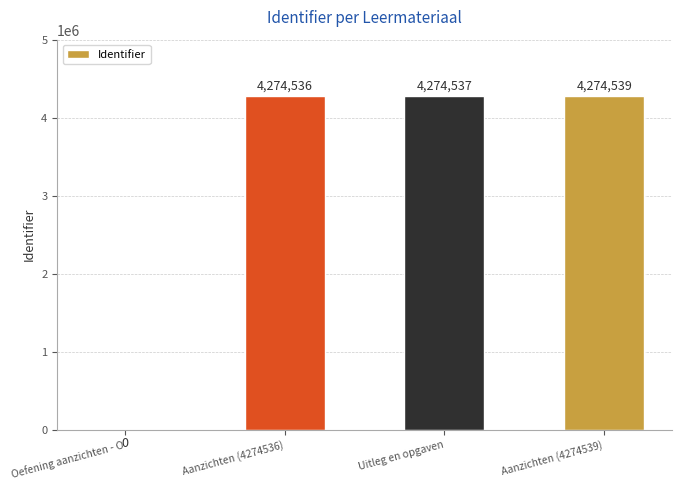

Is it true that the value at Aanzichten (4274539) is 6614661?

False